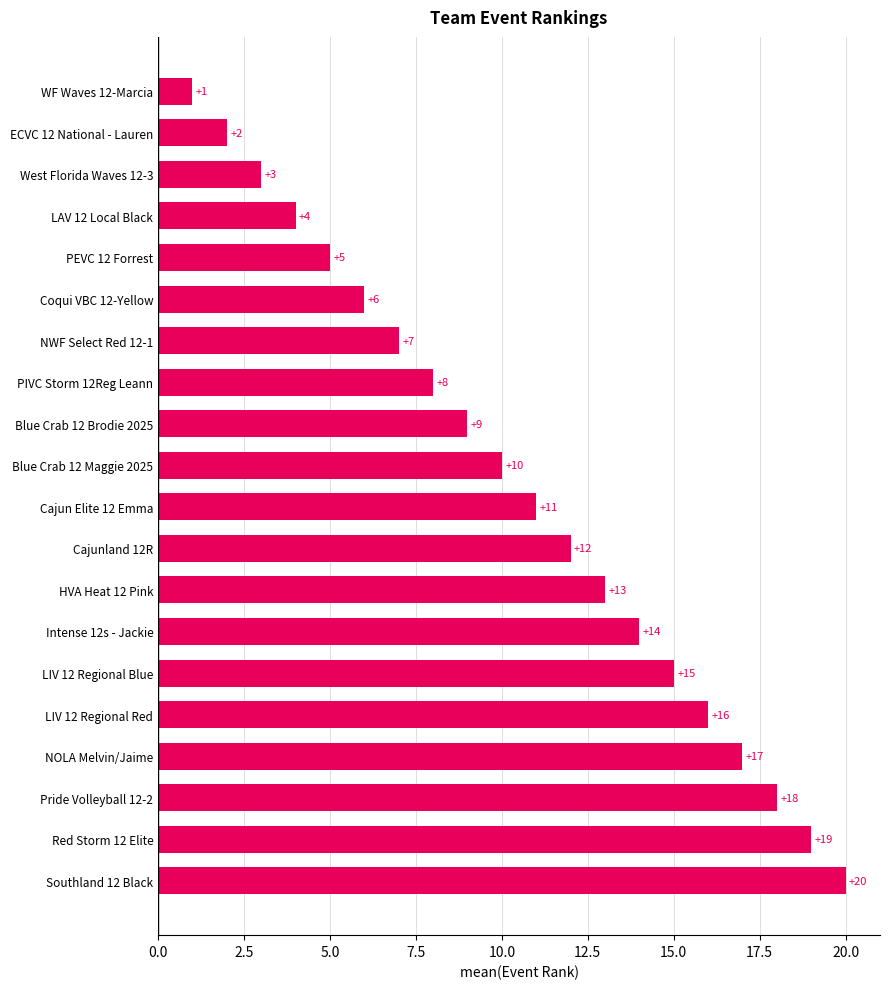

Reading top to bottom, what are all the values shown in this chart?

1	2	3	4	5	6	7	8	9	10	11	12	13	14	15	16	17	18	19	20